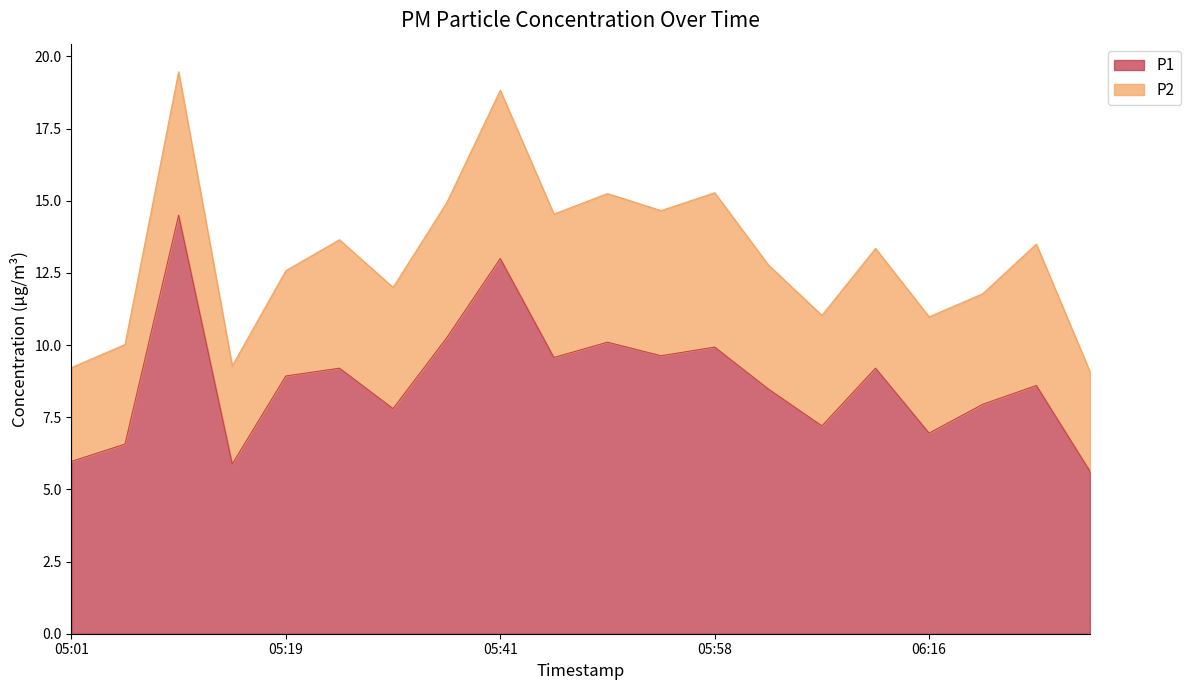

Does the chart have visible grid lines?

No